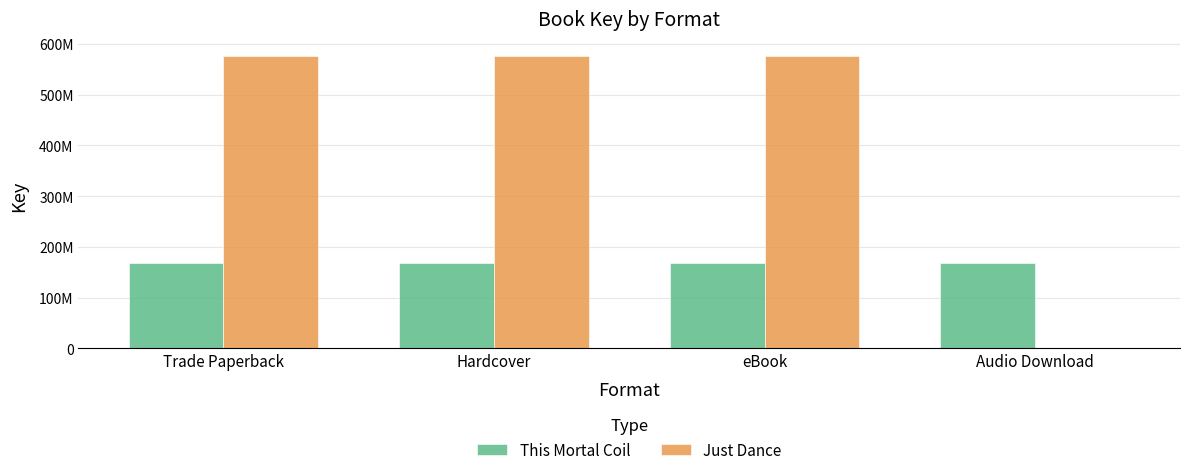

What position from the right is Audio Download?

1